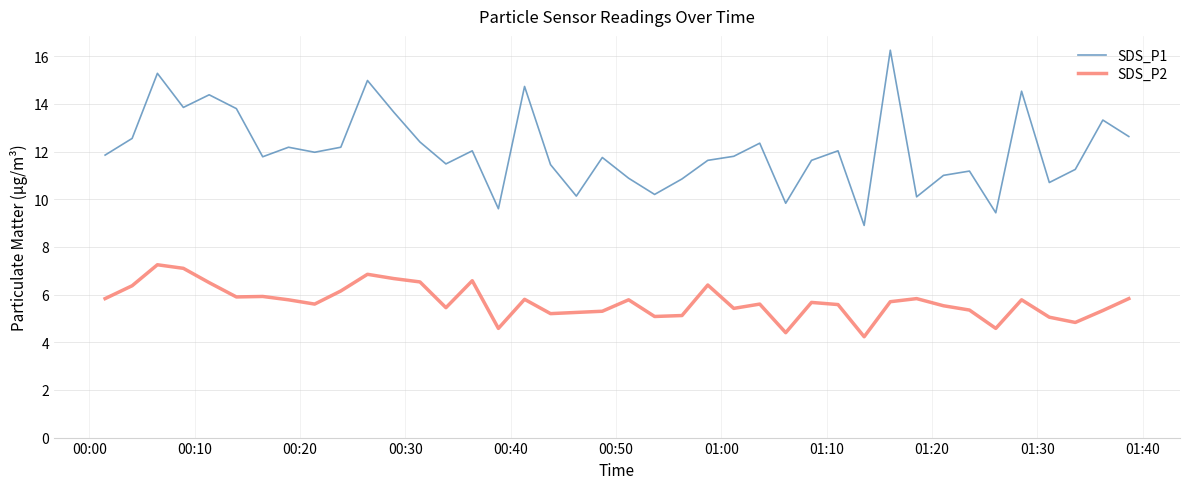

Which series has the widest spread of values?

SDS_P1